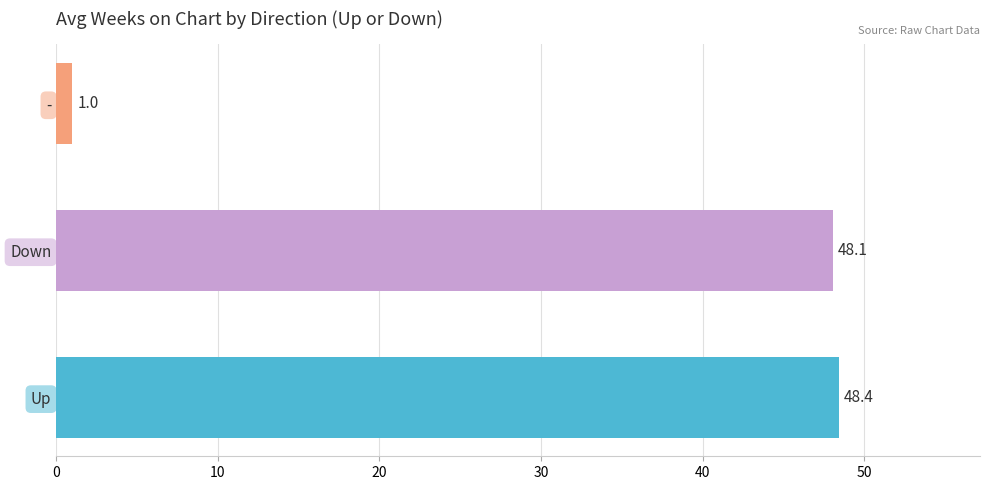

Reading top to bottom, what are all the values shown in this chart?

-=1.0	Down=48.1	Up=48.4